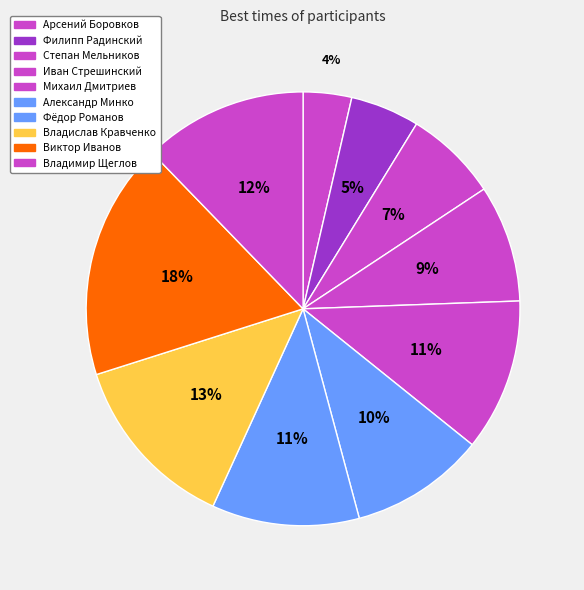

Which has a higher value, Фёдор Романов or Виктор Иванов?

Виктор Иванов